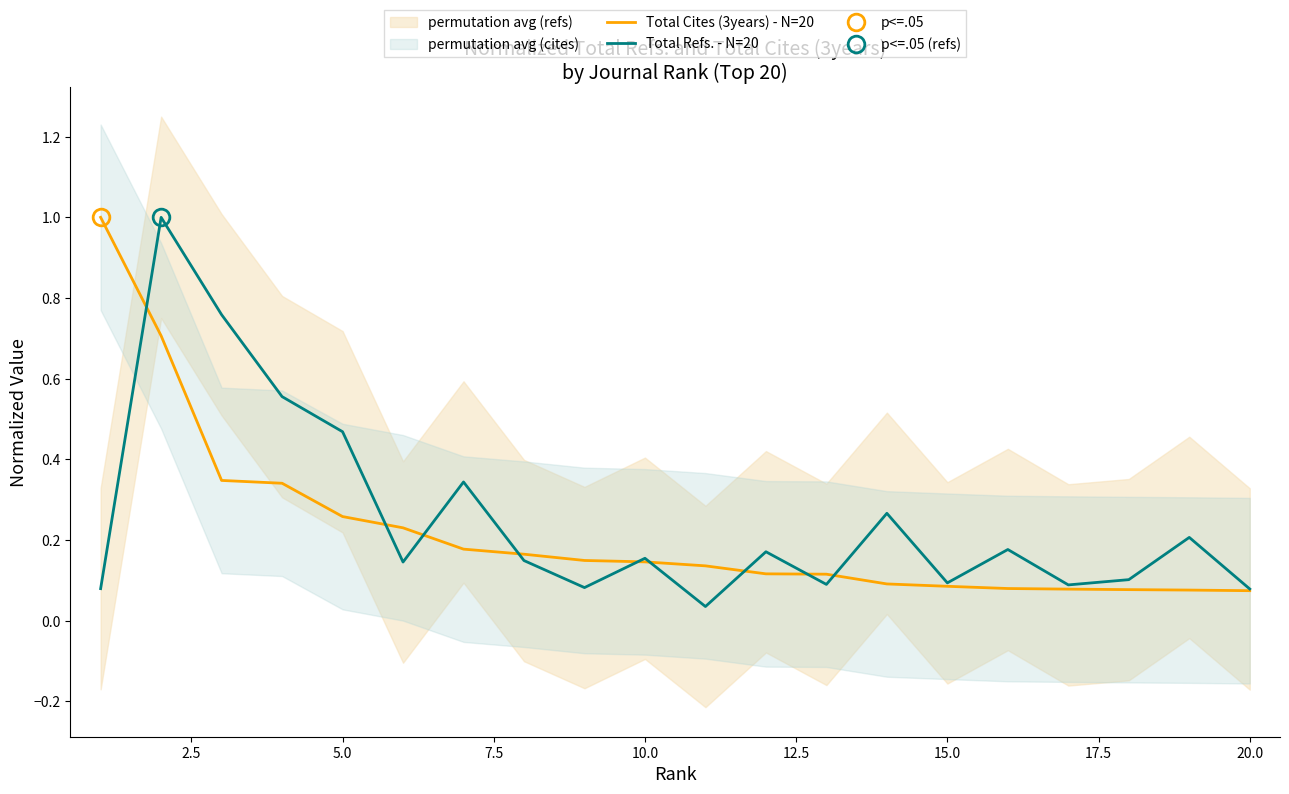

True or false: Total Cites (3years) - N=20 has a value of 0.0 at 15.0.

False